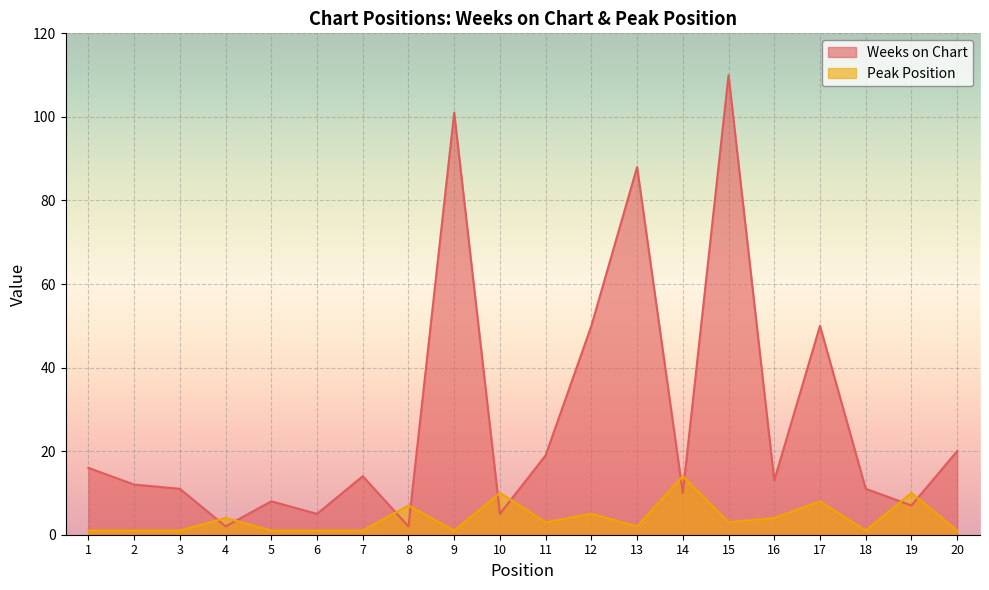

Rank the series by their maximum value, from lowest to highest.

Peak Position, Weeks on Chart